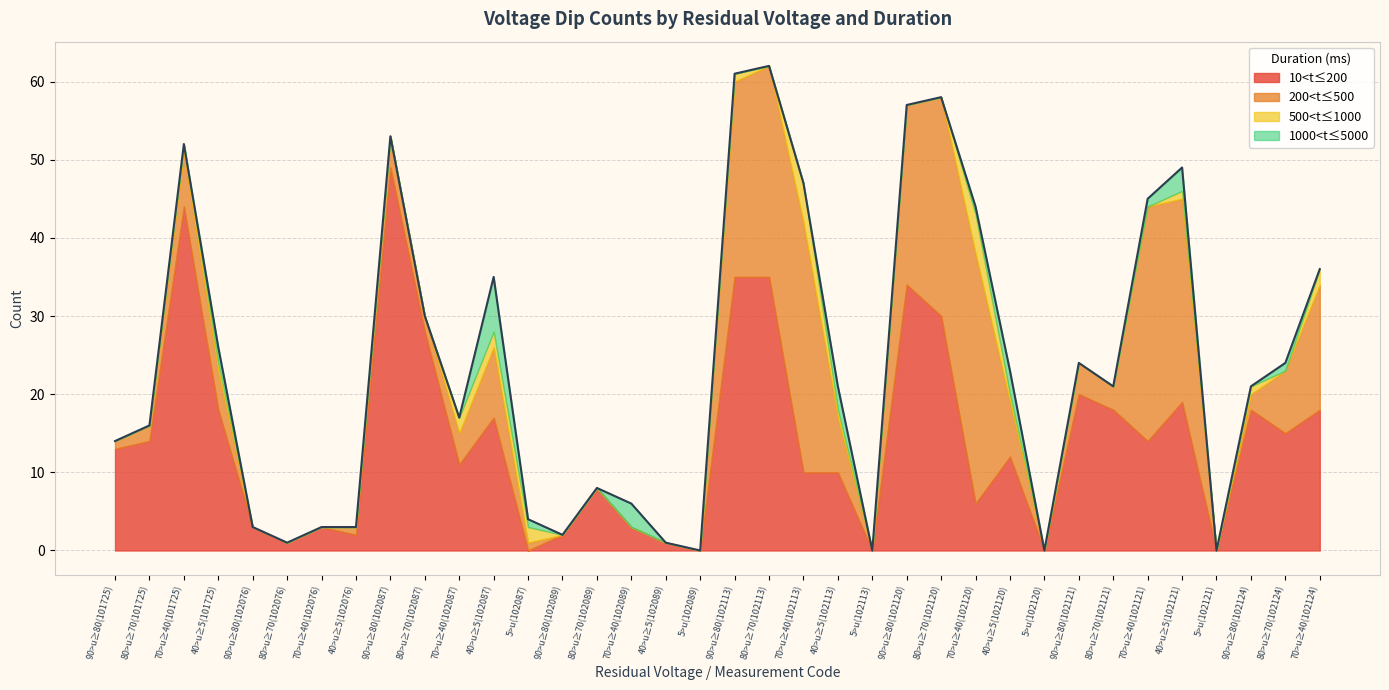

True or false: 200<t≤500 has more than 0 interior local peaks.

True